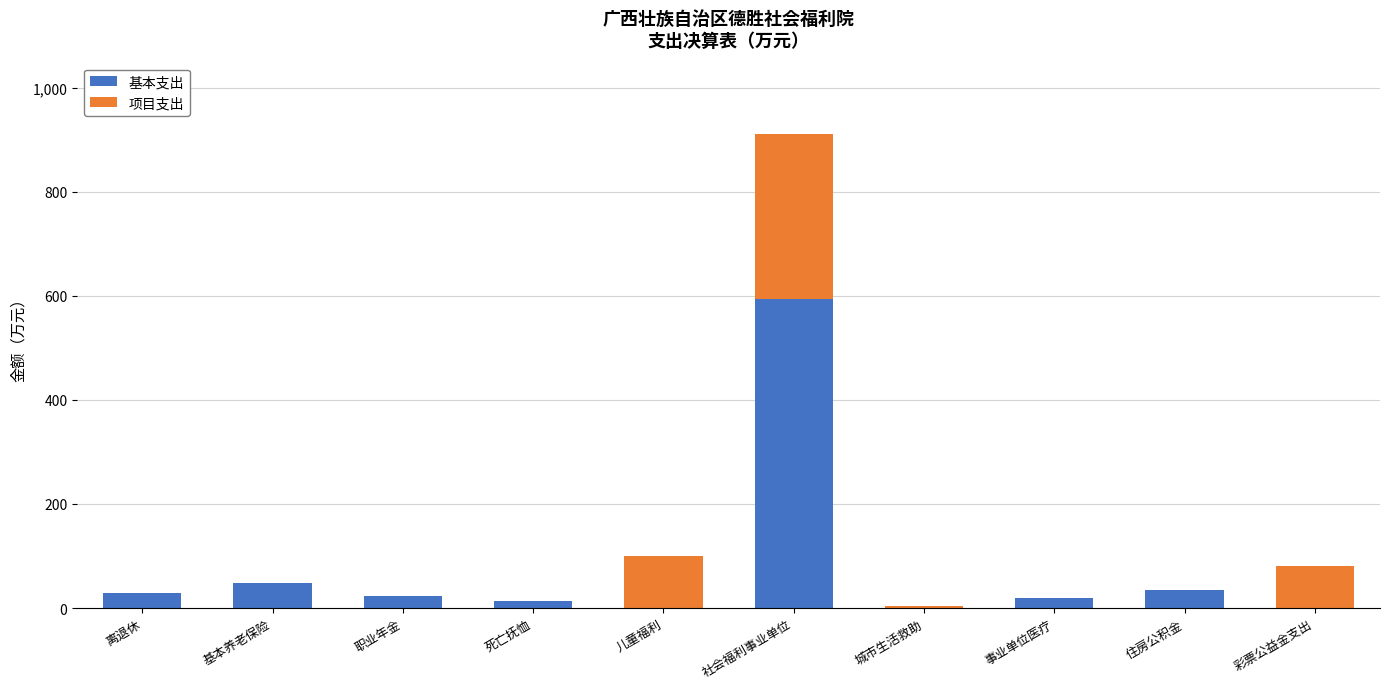

What is the sum of all 基本支出 values?

763.0